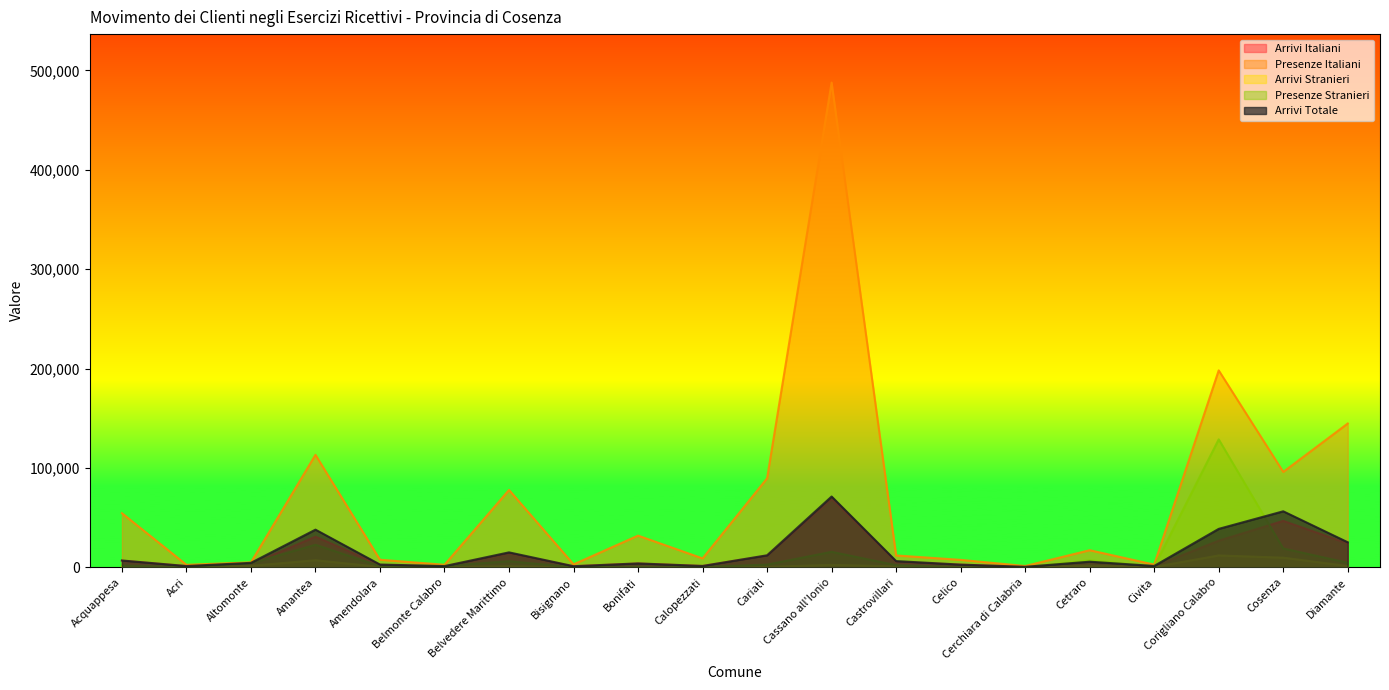

What is the label of the 19th point from the left?

Cosenza